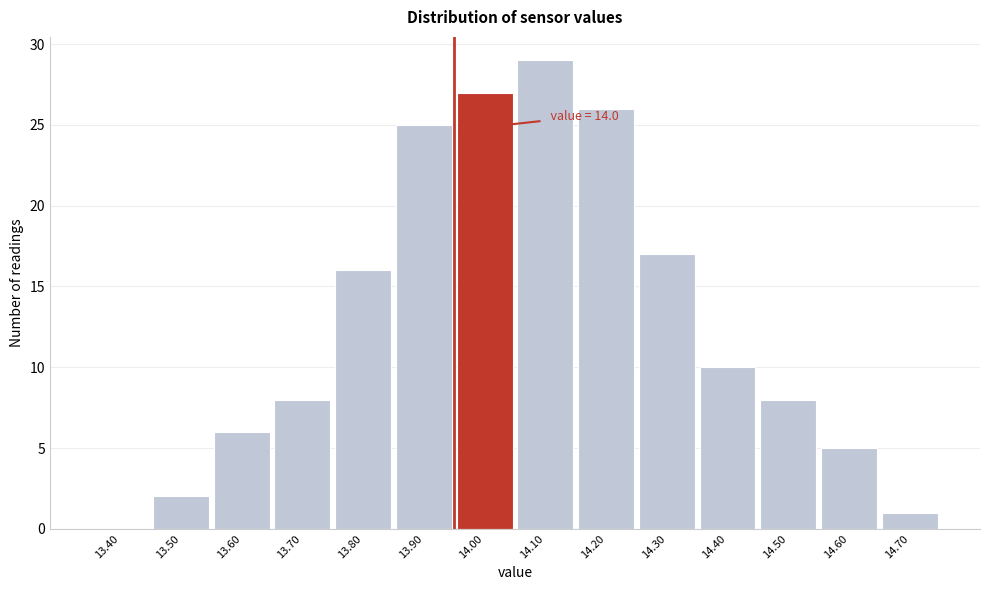

Reading right to left, what are all the values shown in this chart?

14.70=1	14.60=5	14.50=8	14.40=10	14.30=17	14.20=26	14.10=29	14.00=27	13.90=25	13.80=16	13.70=8	13.60=6	13.50=2	13.40=0